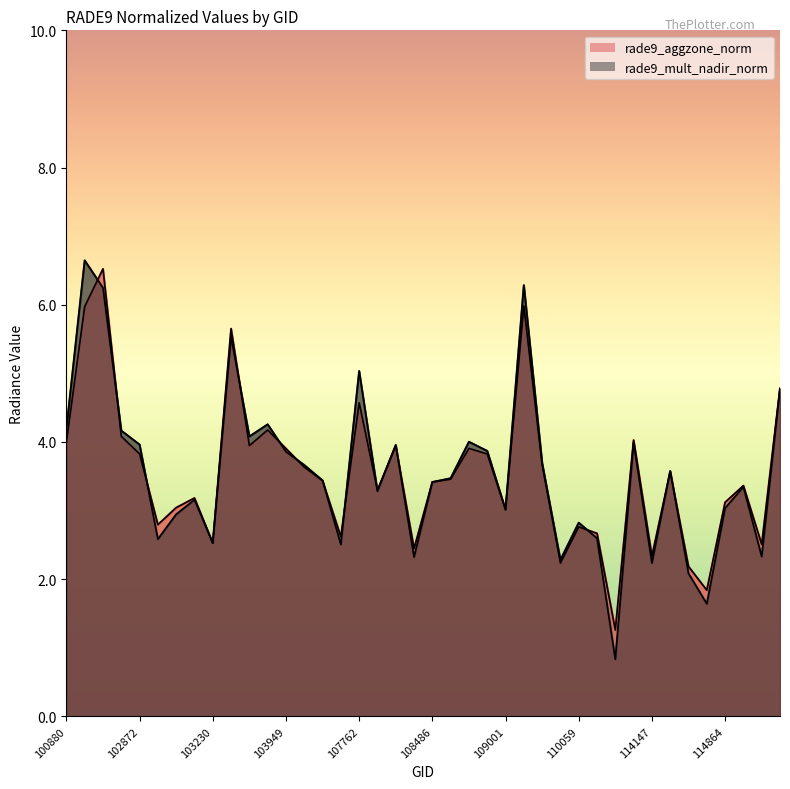

What is the spread (max minus min) of values at 102864?

0.1